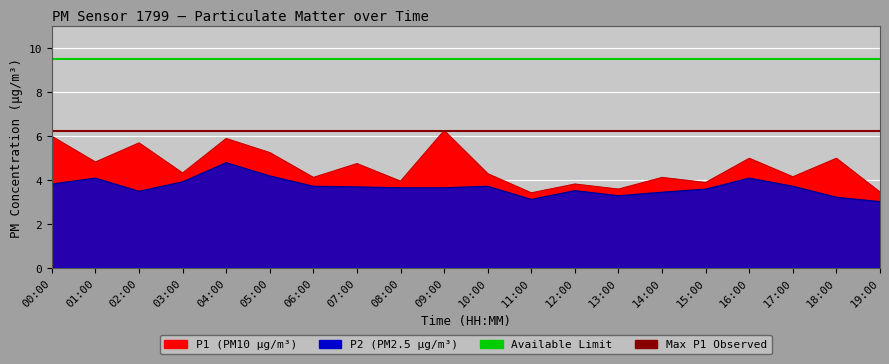

The value of Available Limit at 01:00 is 9.5. True or false?

True